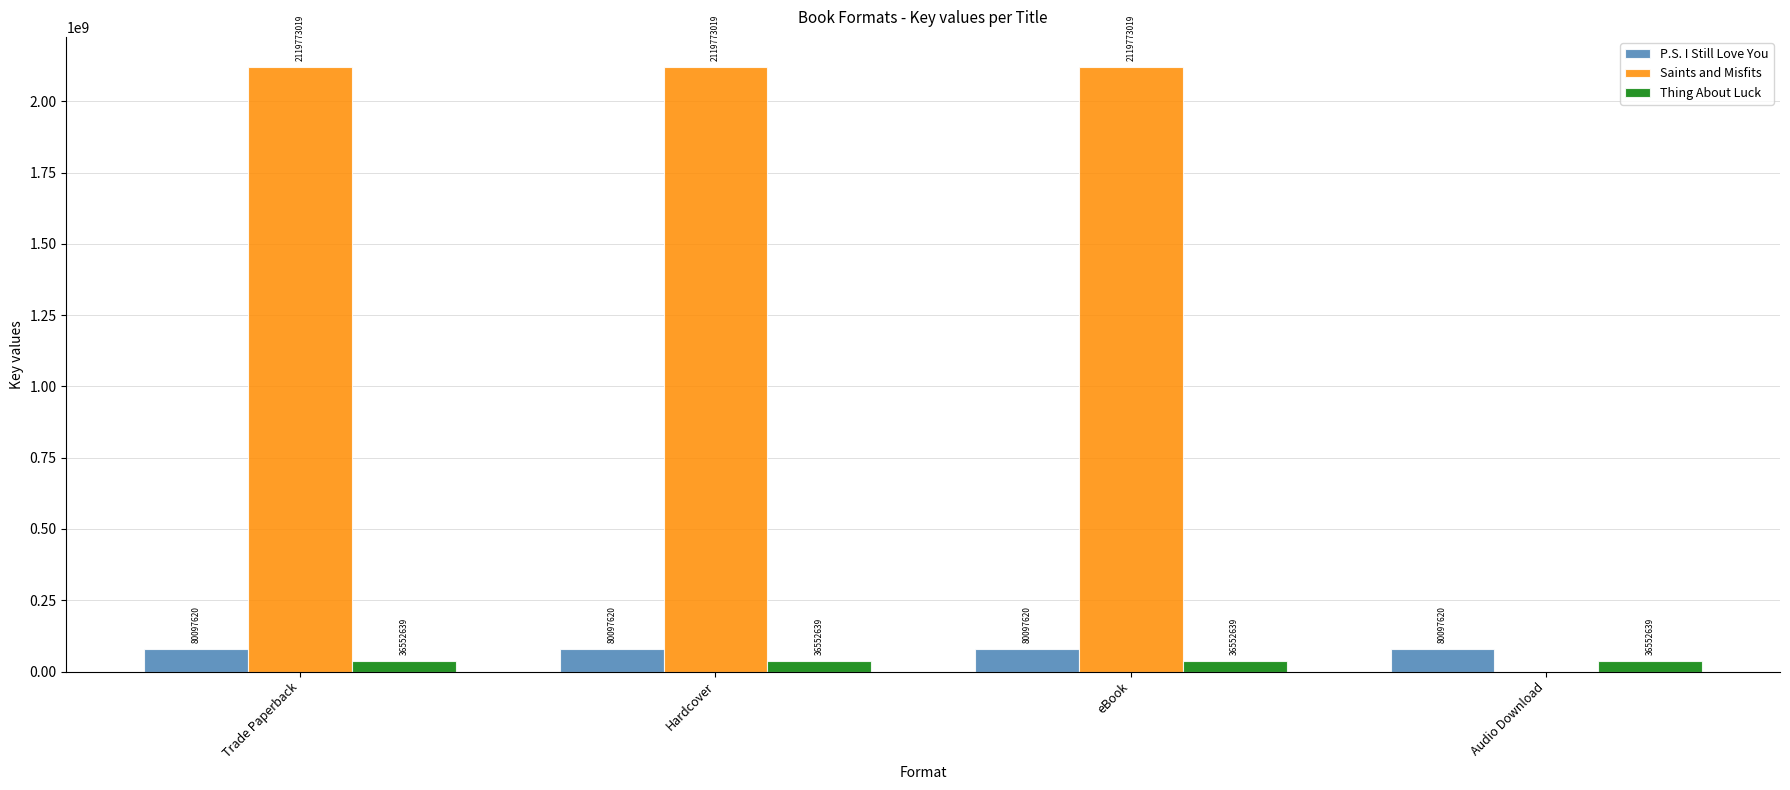

True or false: Thing About Luck has a value of 36552639 at eBook.

True